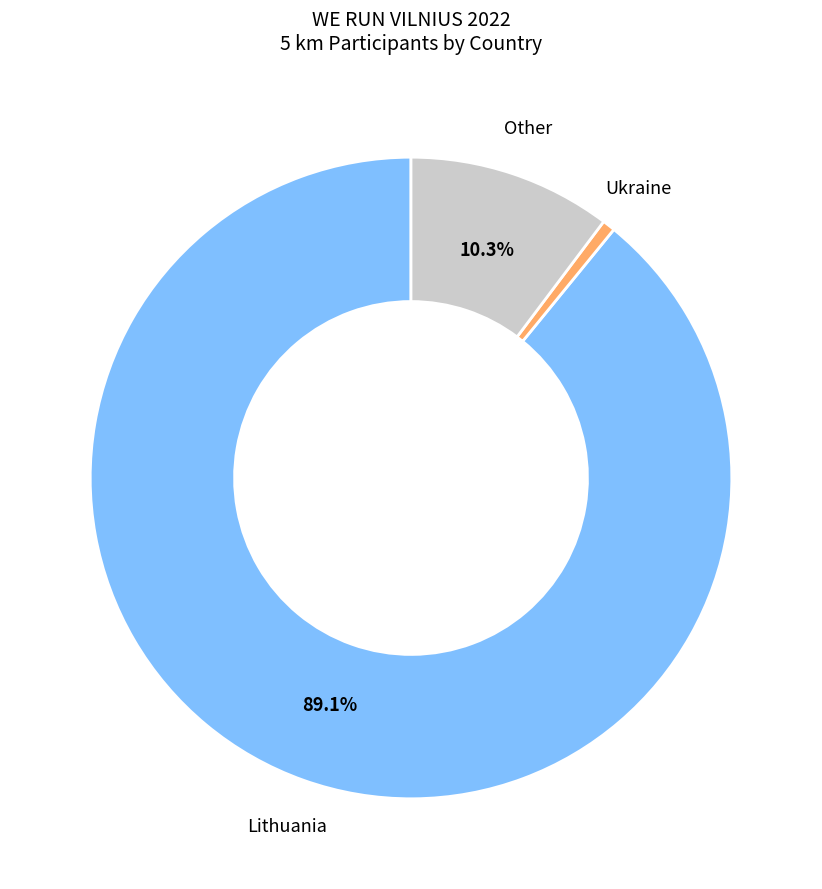

Does Lithuania account for over 50% of the chart?

Yes